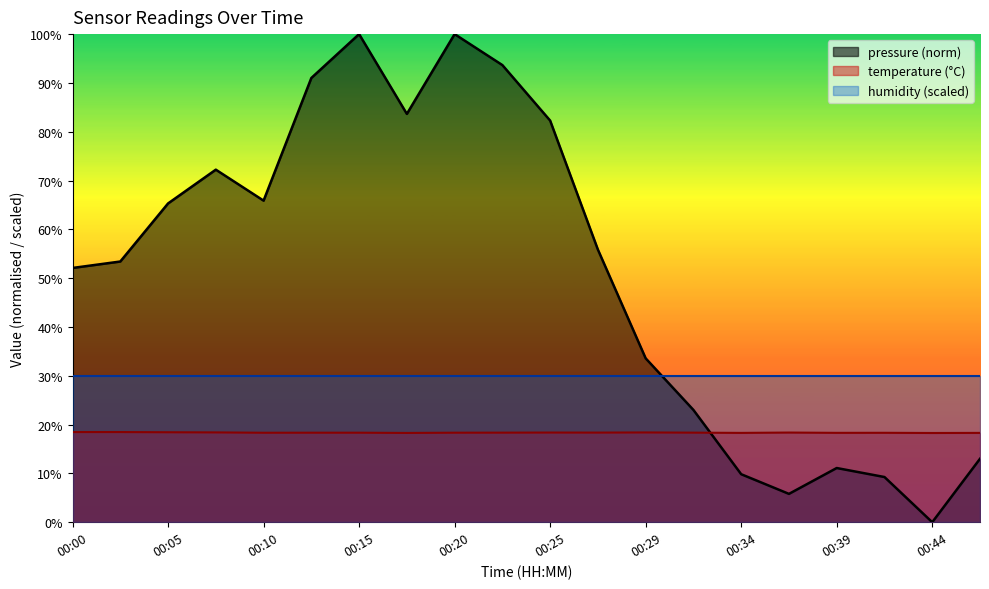

What is the average value of the temperature series?

18.4